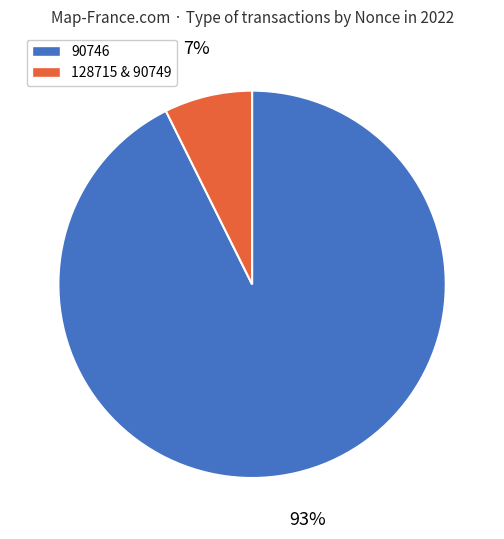

To the nearest percent, what is the combined percentage of 90746 and 128715 & 90749?

100%